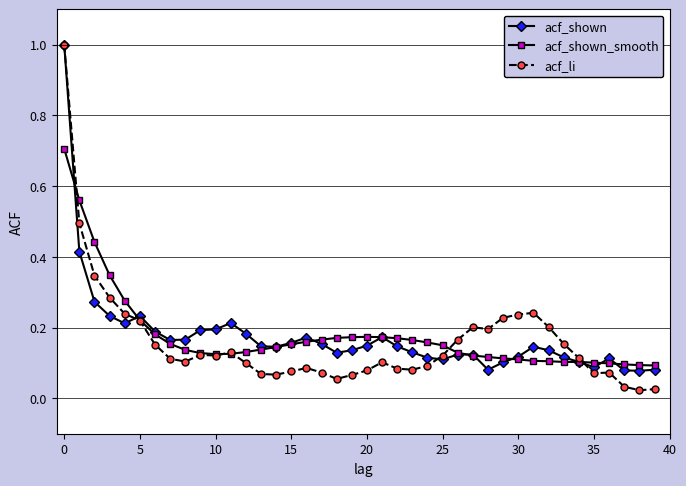

At how many categories does at least one series exceed 0?

40